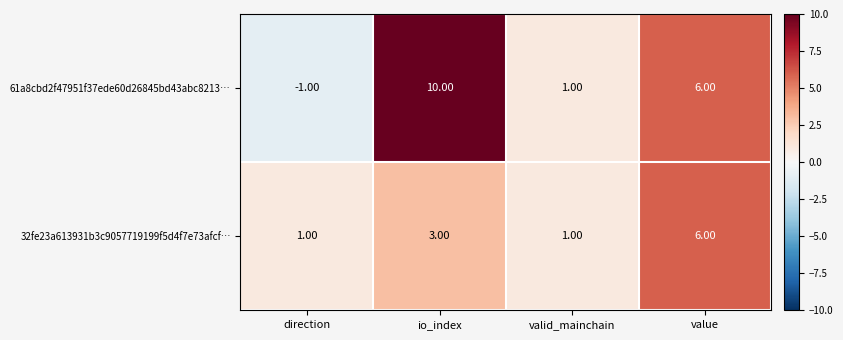

Rank the series by their maximum value, from highest to lowest.

61a8cbd2f47951f37ede60d26845bd43abc8213…, 32fe23a613931b3c9057719199f5d4f7e73afcf…